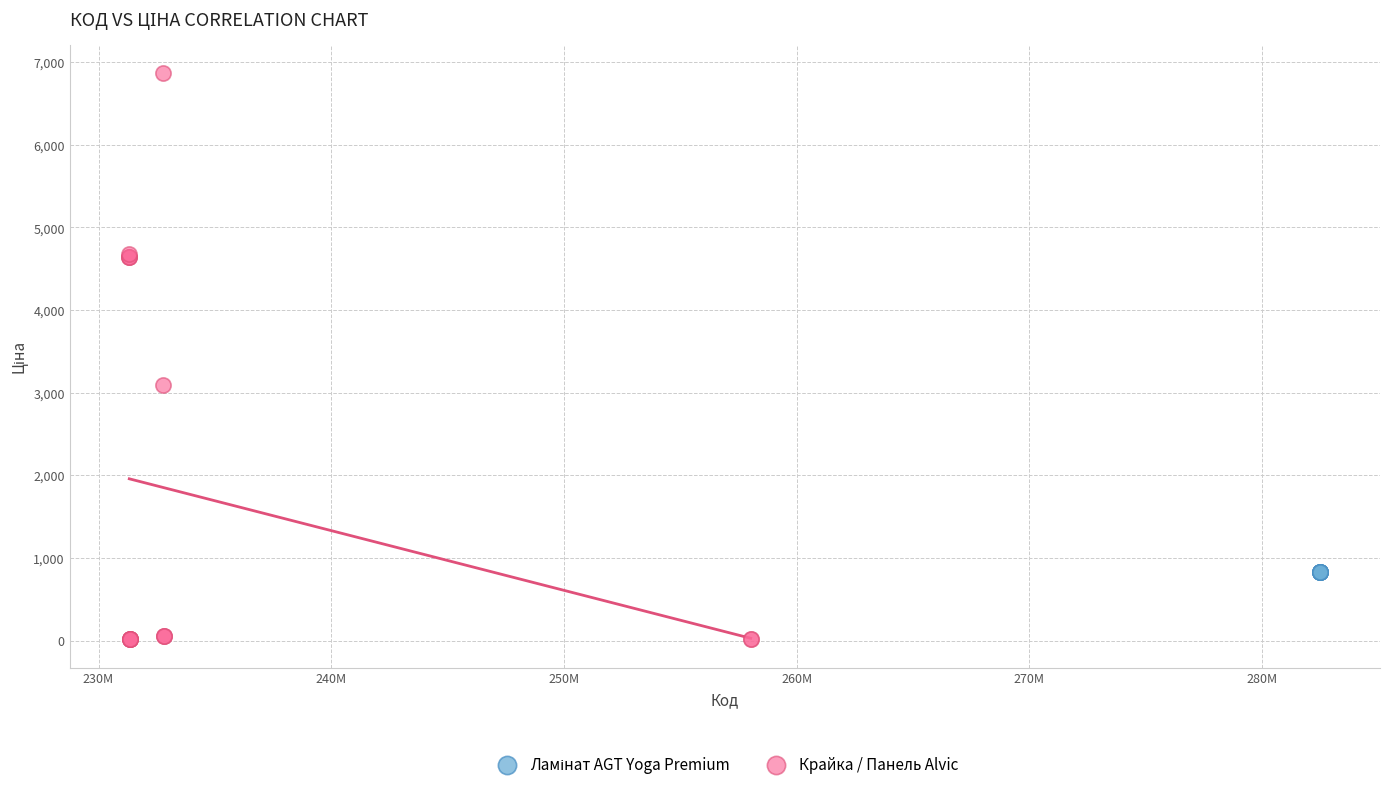

Which series contains the lowest Y value?

Крайка / Панель Alvic